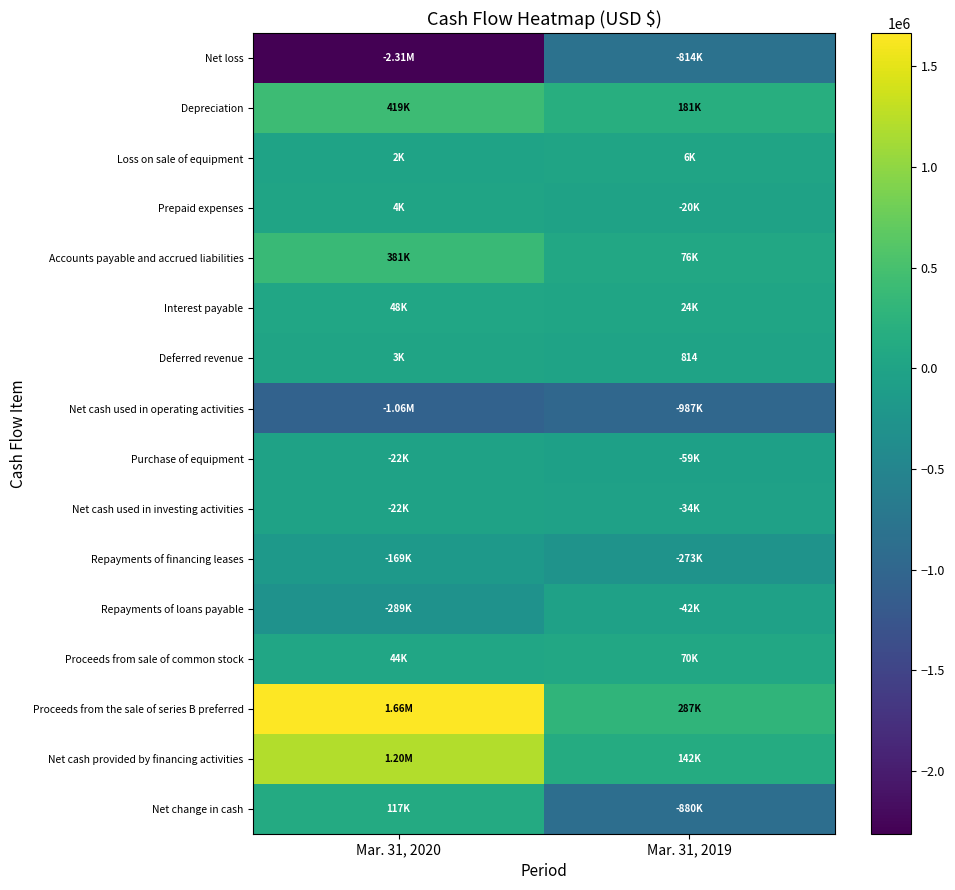

Rank the series by their maximum value, from lowest to highest.

Net cash used in operating activities, Net loss, Repayments of financing leases, Repayments of loans payable, Purchase of equipment, Net cash used in investing activities, Deferred revenue, Prepaid expenses, Loss on sale of equipment, Interest payable, Proceeds from sale of common stock, Net change in cash, Accounts payable and accrued liabilities, Depreciation, Net cash provided by financing activities, Proceeds from the sale of series B preferred